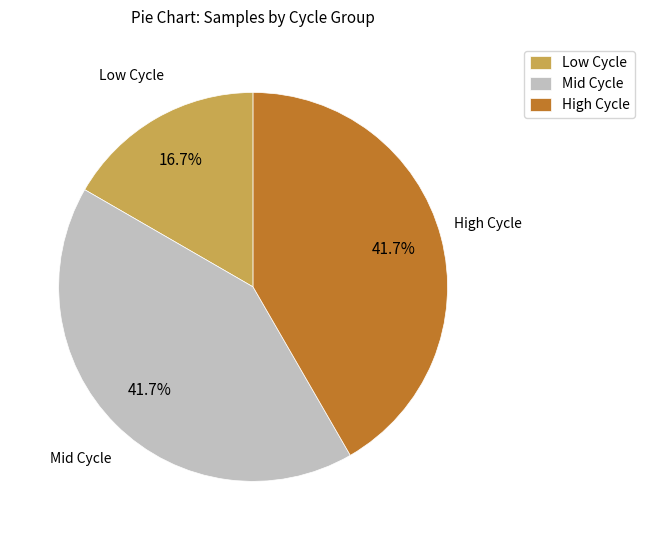

What is the ratio of the value at Low Cycle to the value at Mid Cycle?

0.4